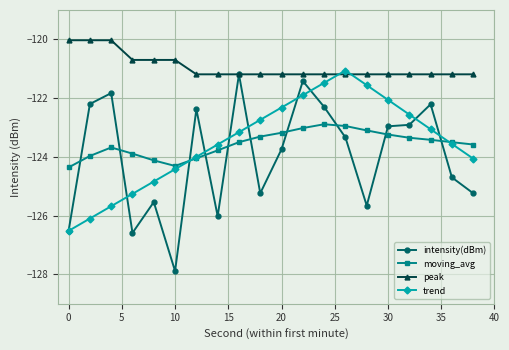

Which series has the largest total across all categories?

peak